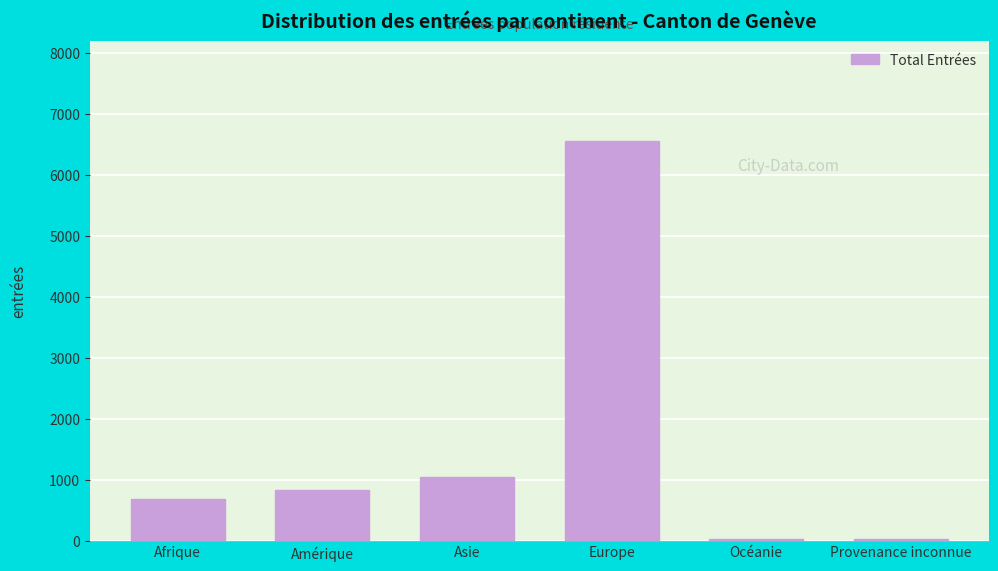

At which category does the chart reach its peak across all series?

Europe